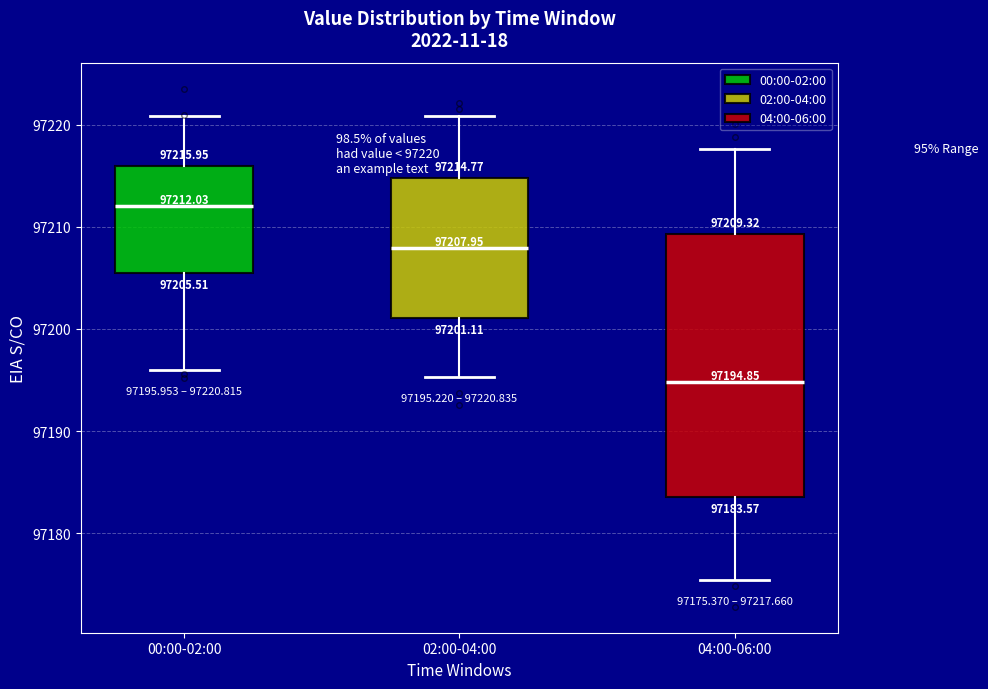

Which box has the highest median line?

00:00-02:00